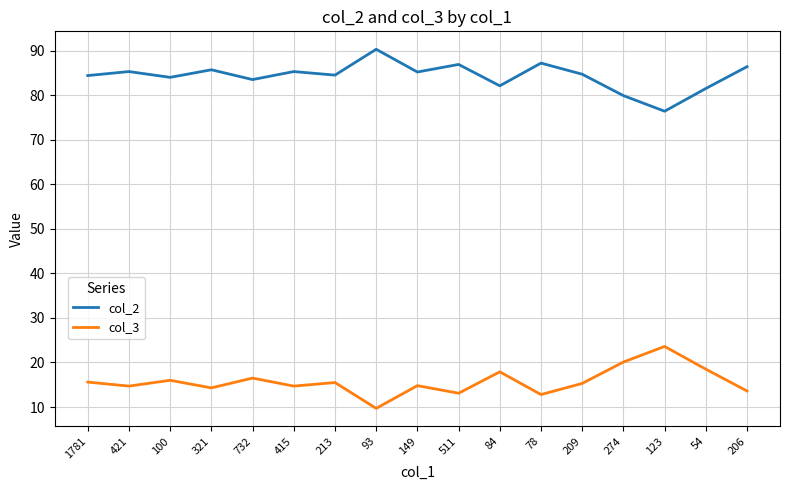

True or false: col_2 and col_3 cross at least once.

False